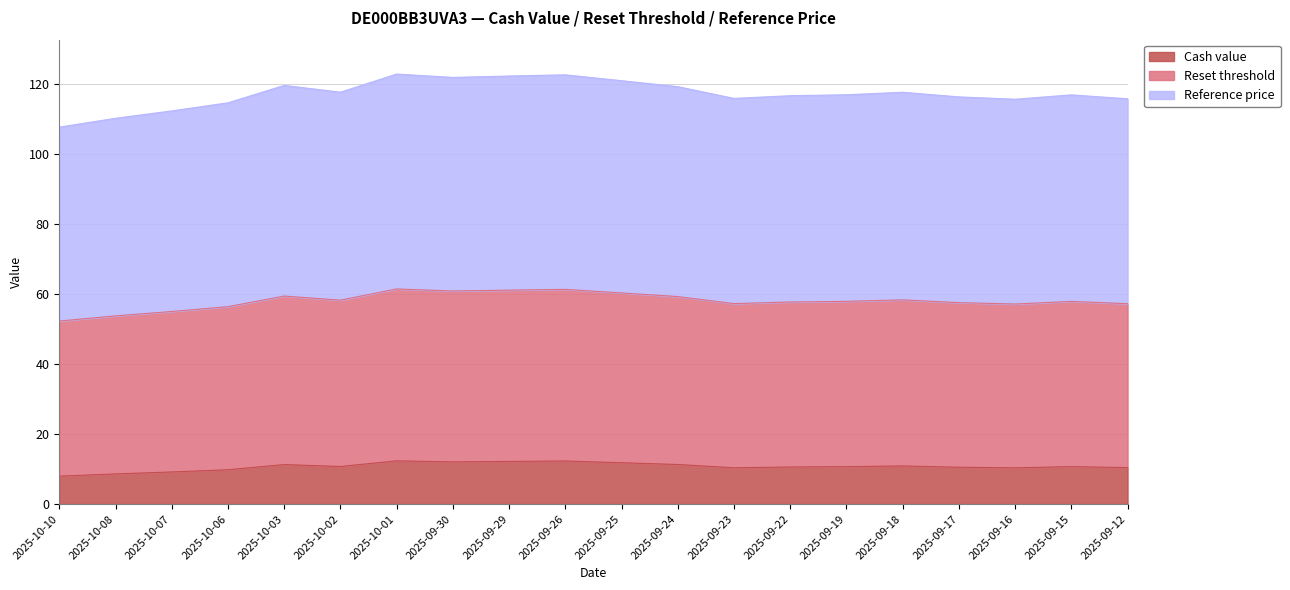

Which label corresponds to the smallest value in the chart?

2025-10-10